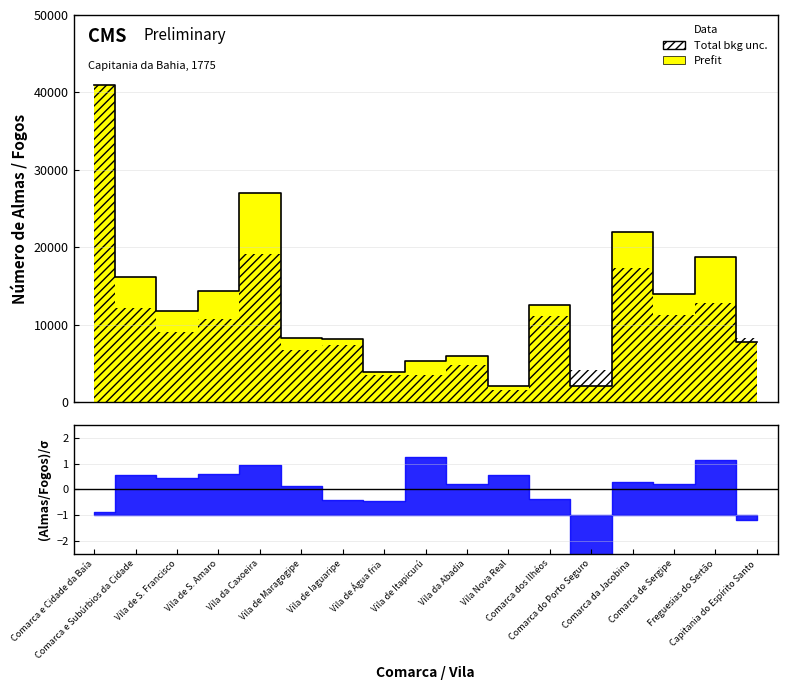

The value at Vila da Abadia is 8836. True or false?

False